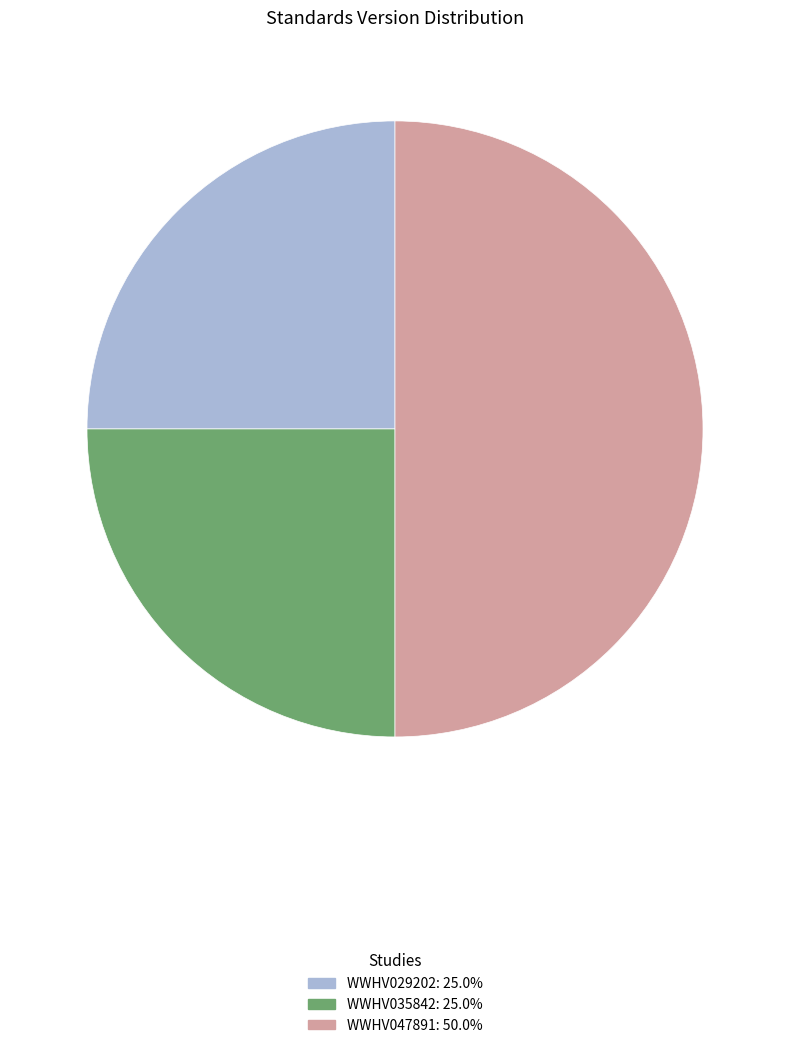

Which has a higher value, WWHV047891 or WWHV035842?

WWHV047891